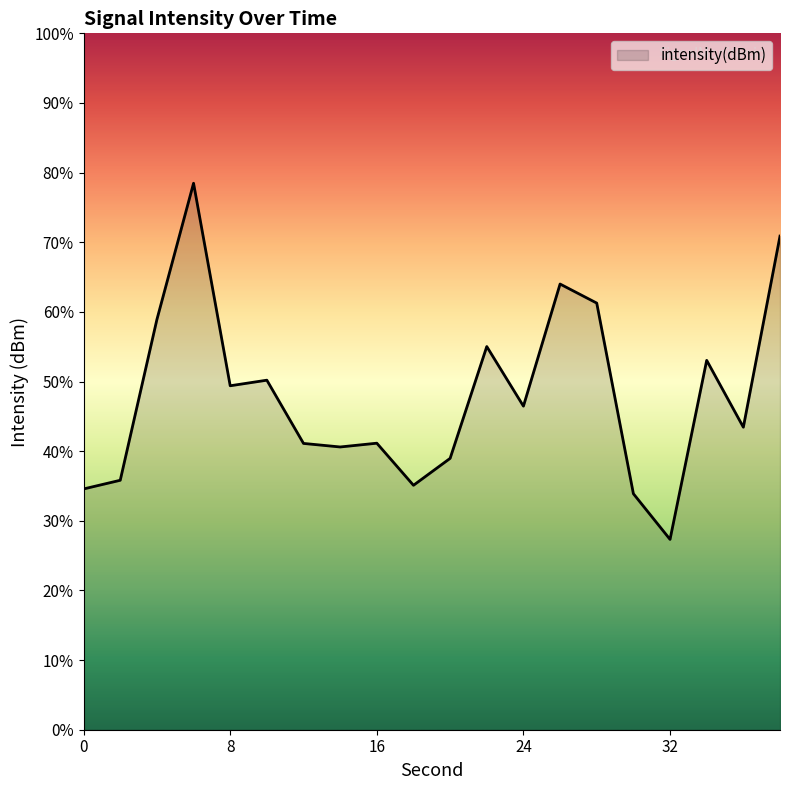

Which label corresponds to the smallest value in the chart?

32